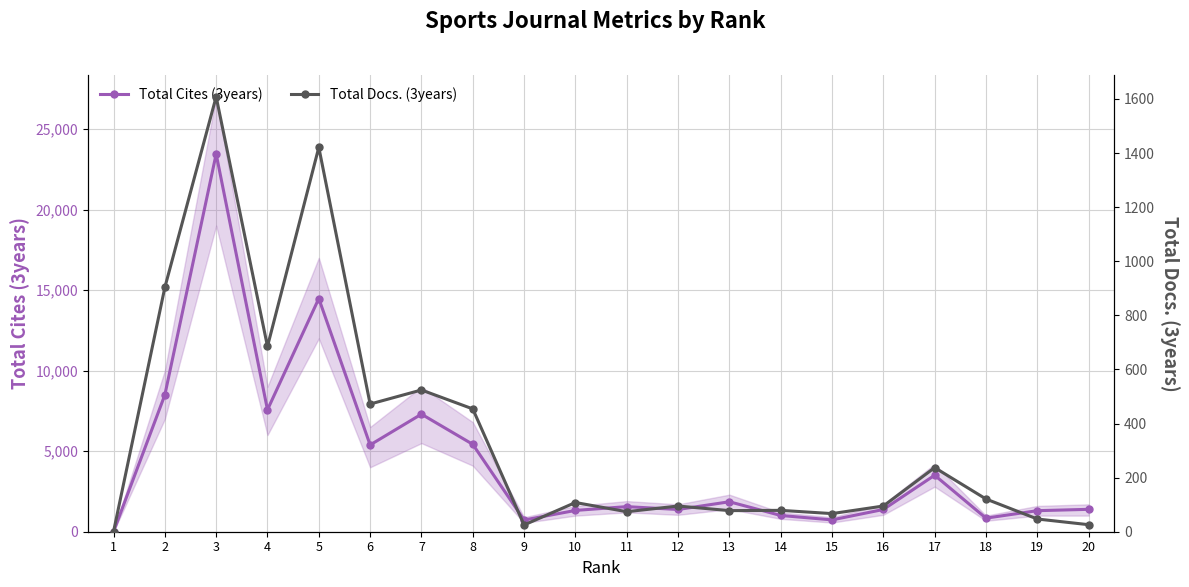

What is the difference between the Total Docs. (3years) values at 7 and 1?

524